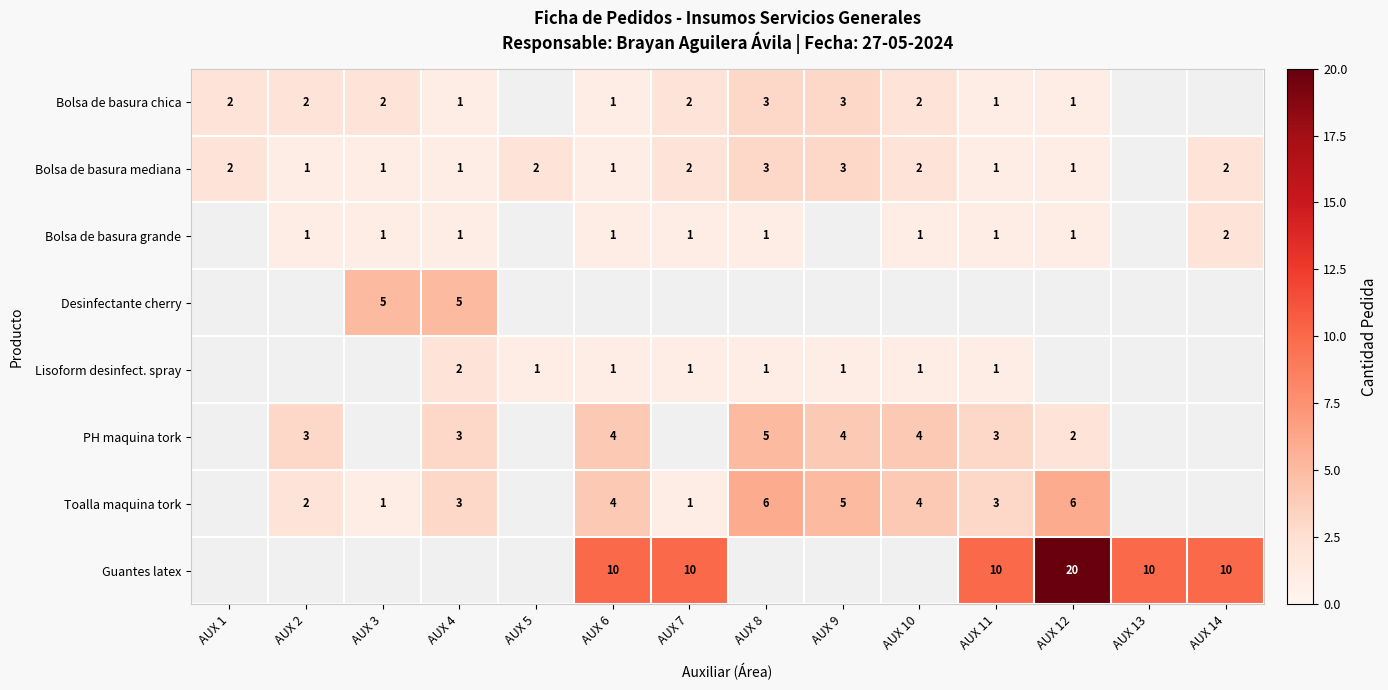

The value of Toalla maquina tork at AUX 9 is 5. True or false?

True